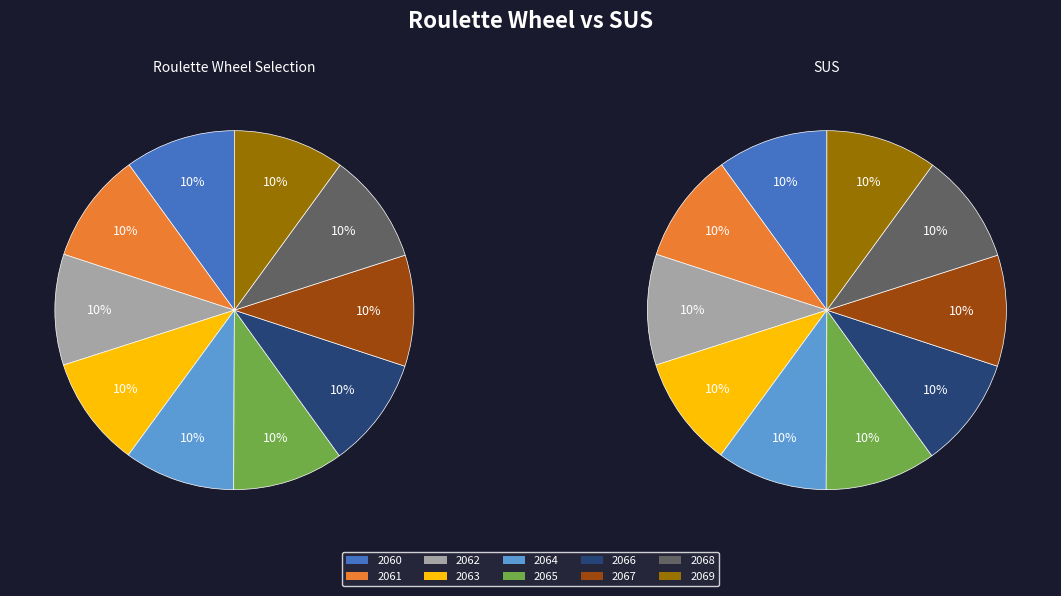

Does 2067 account for over 50% of the chart?

No